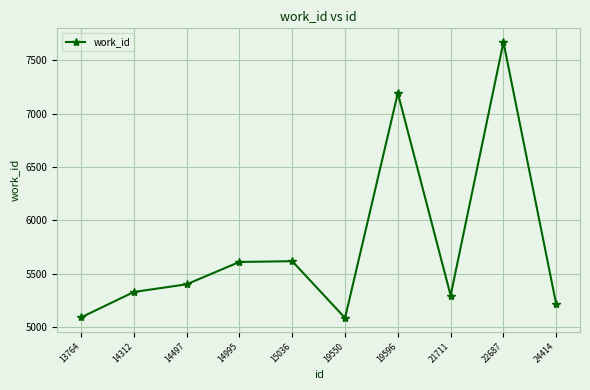

Read the value at 24414, to the nearest 10.

5220